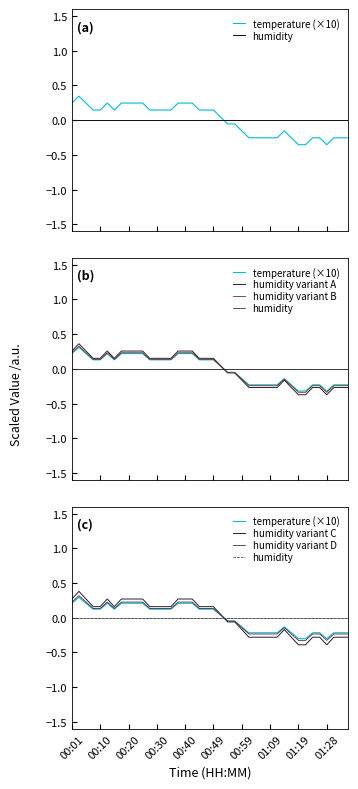

The value of humidity variant C at 31 is -0.3. True or false?

True